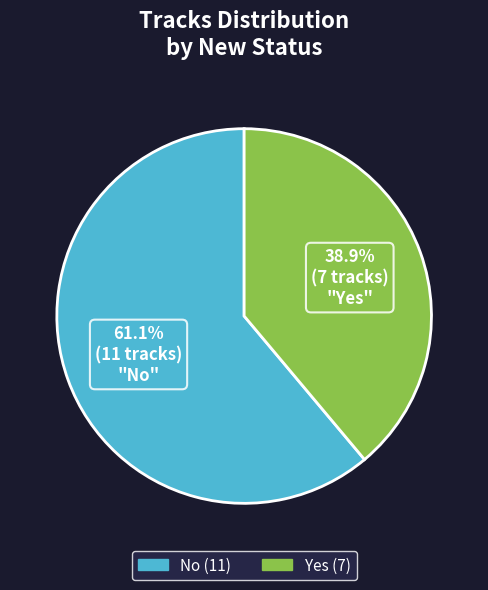

Approximately how many times larger is the value at Yes compared to No?

0.6